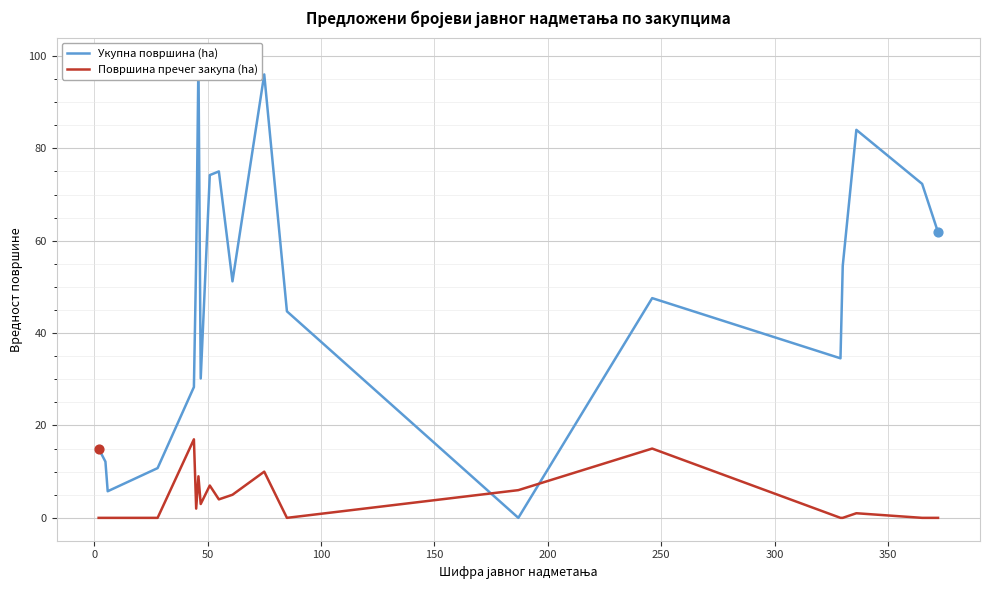

Which series reaches the maximum Y coordinate?

Укупна површина (ha)